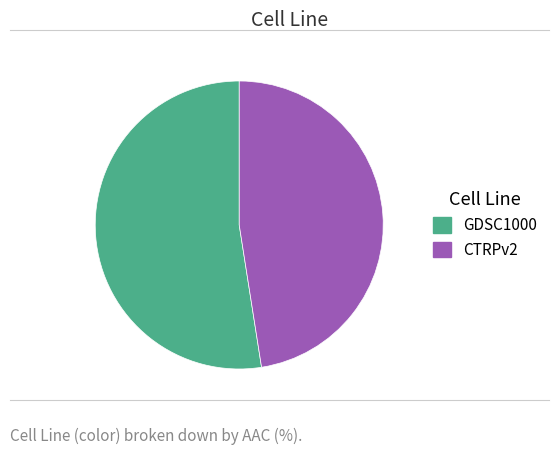

Which slice is the largest?

GDSC1000